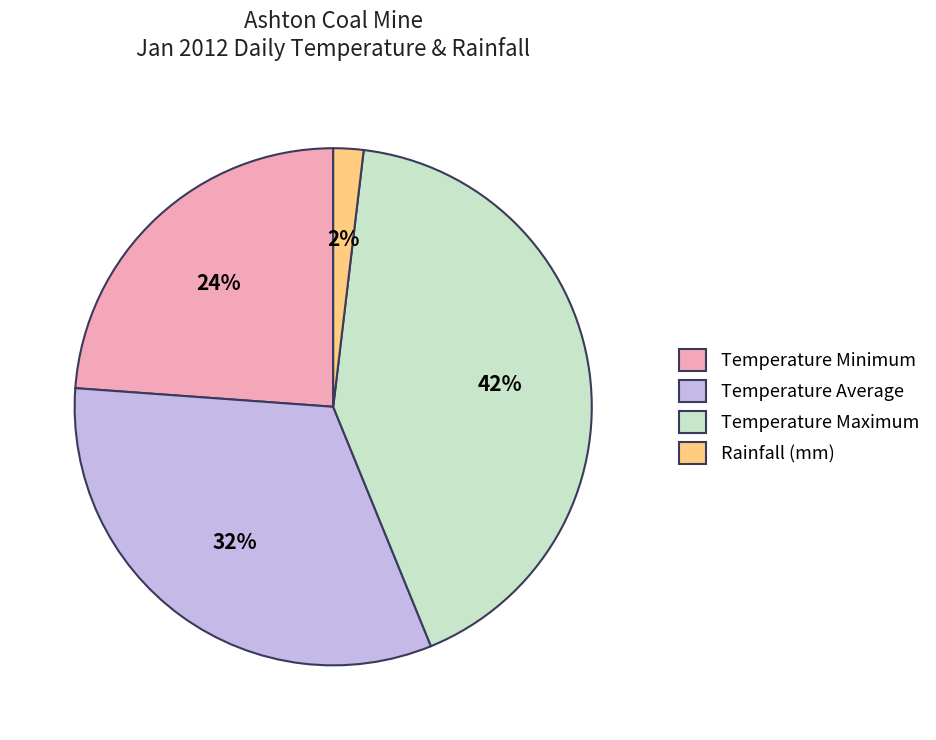

Count the number of slices in the pie.

4